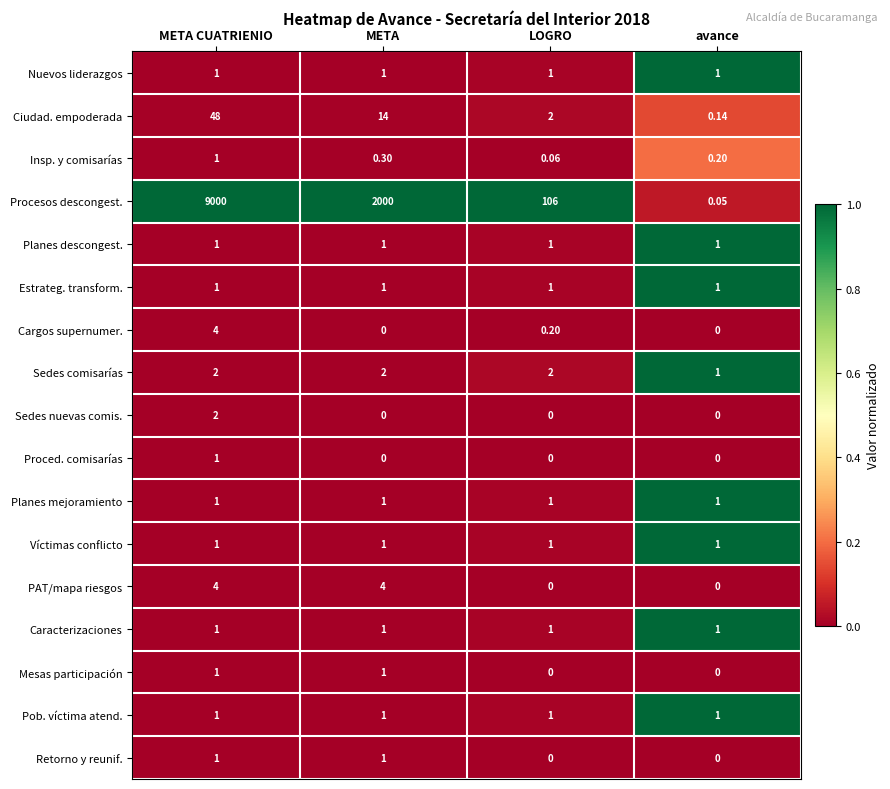

List the labels in order of Procesos descongest. value, smallest first.

avance, LOGRO, META, META CUATRIENIO